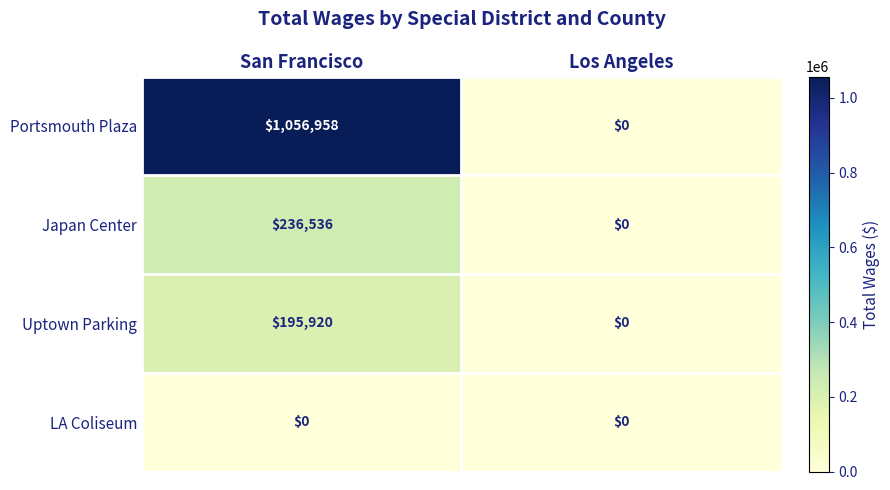

List the labels in order of Japan Center value, largest first.

San Francisco, Los Angeles